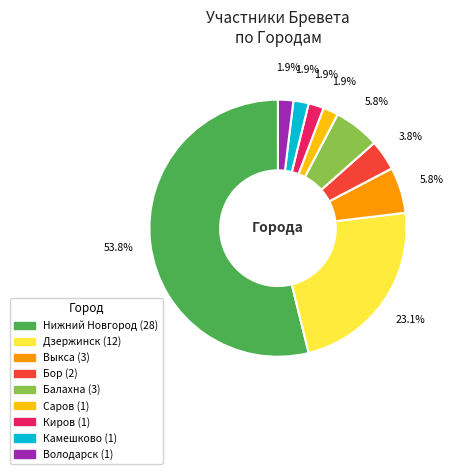

Combined, do Нижний Новгород and Бор account for over 50%?

Yes